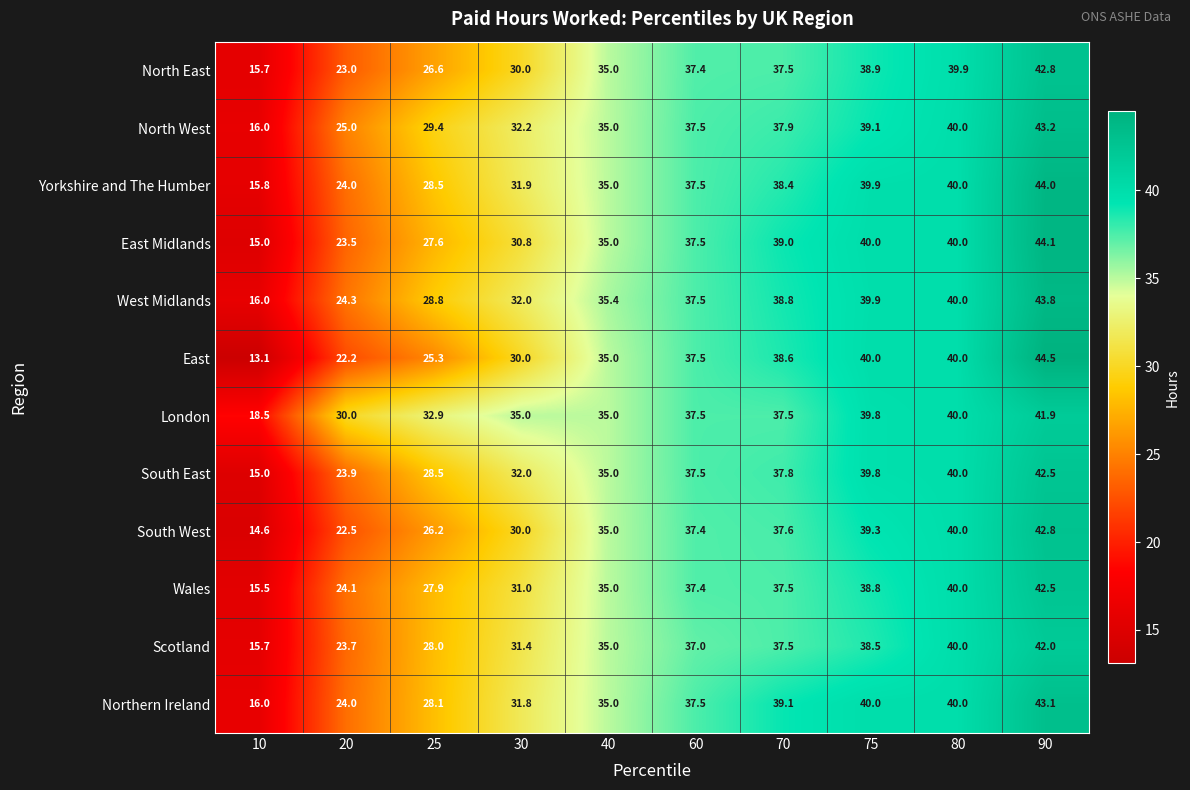

How many distinct data groups are displayed?

12